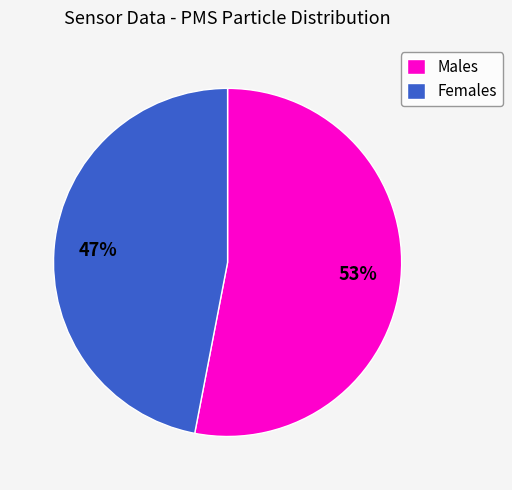

Do Males and Females together represent more than half of the pie?

Yes